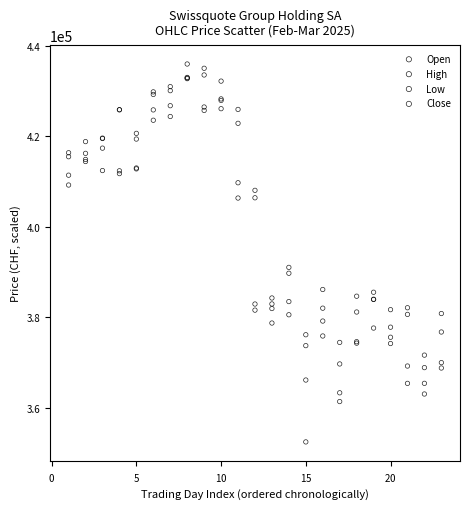

Across all series, what Y value is closest to 394187?

390999